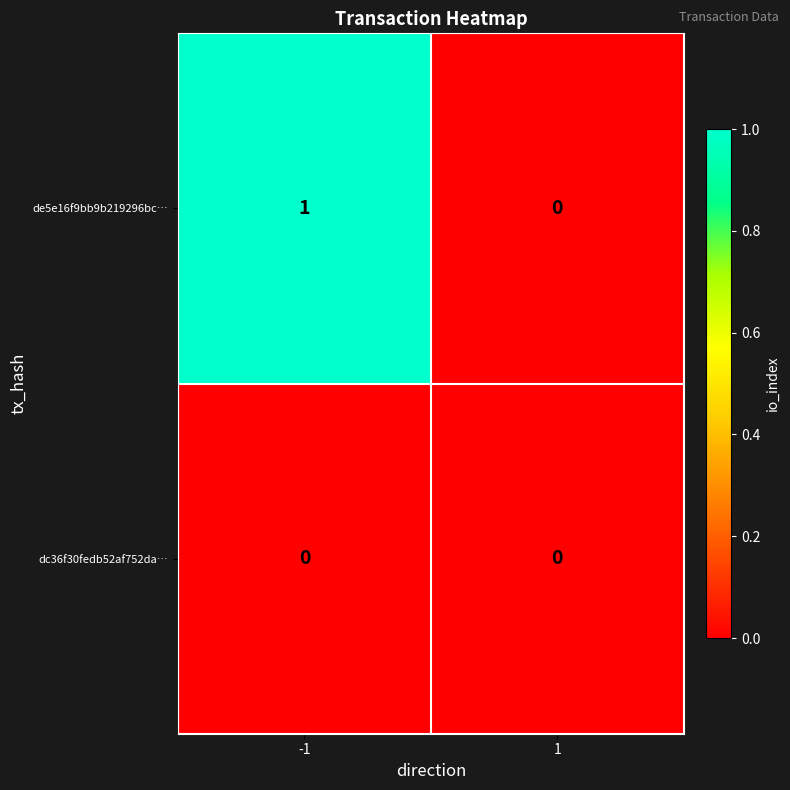

Which series changed the most between -1 and 1?

de5e16f9bb9b219296bc…